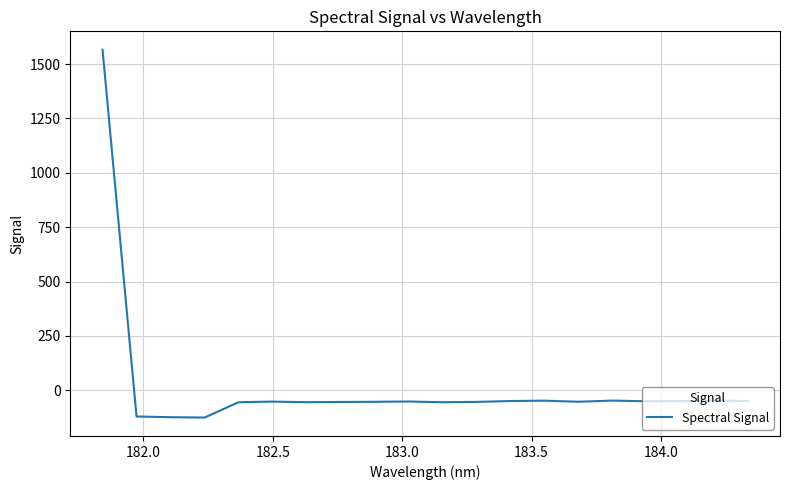

What is the smallest value displayed?

-126.0